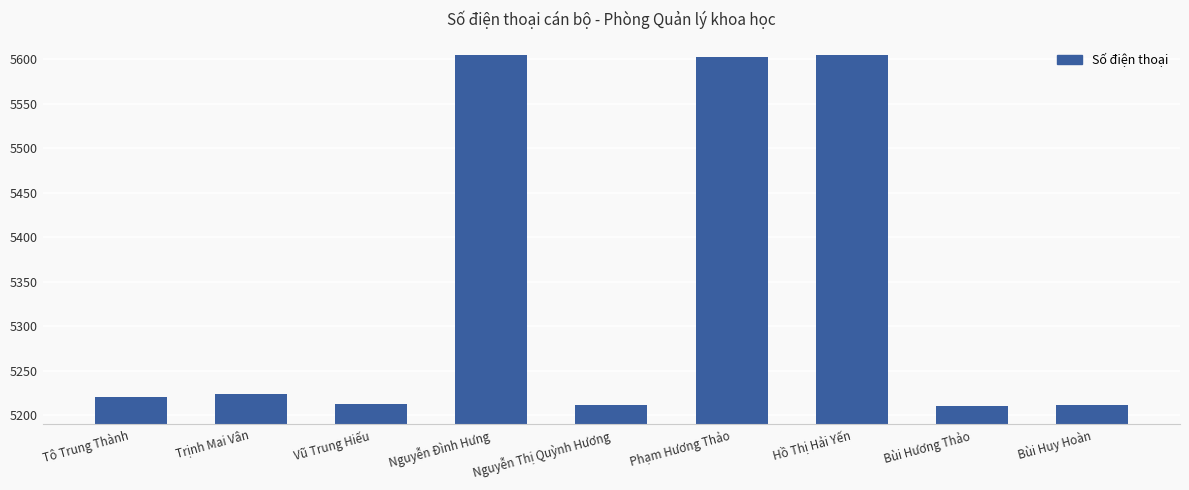

What is the label of the 9th bar from the left?

Bùi Huy Hoàn